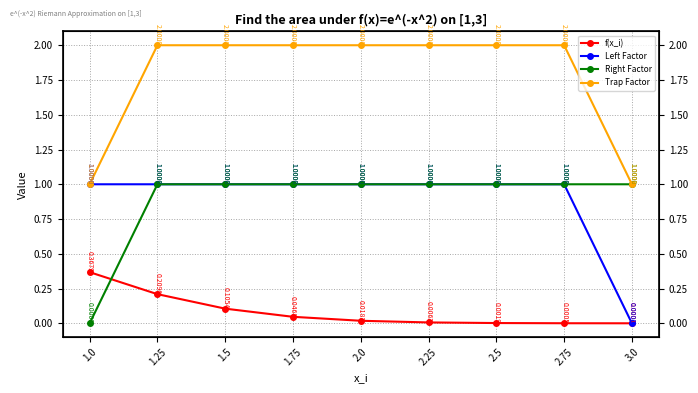

Reading left to right, extract all data points from this chart.

f(x_i): 1.0=0.4	1.25=0.2	1.5=0.1	1.75=0.0	2.0=0.0	2.25=0.0	2.5=0.0	2.75=0.0	3.0=0.0
Left Factor: 1.0=1.0	1.25=1.0	1.5=1.0	1.75=1.0	2.0=1.0	2.25=1.0	2.5=1.0	2.75=1.0	3.0=0.0
Right Factor: 1.0=0.0	1.25=1.0	1.5=1.0	1.75=1.0	2.0=1.0	2.25=1.0	2.5=1.0	2.75=1.0	3.0=1.0
Trap Factor: 1.0=1.0	1.25=2.0	1.5=2.0	1.75=2.0	2.0=2.0	2.25=2.0	2.5=2.0	2.75=2.0	3.0=1.0